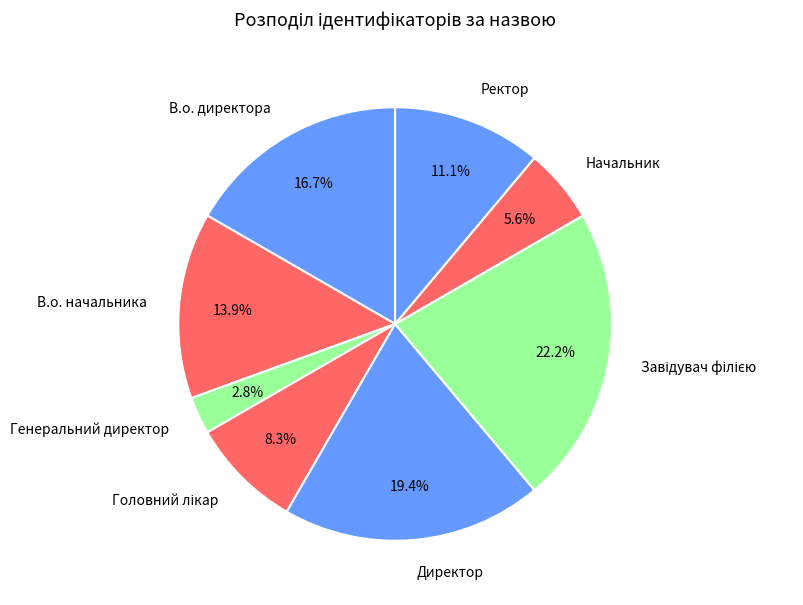

To the nearest percent, what is the difference between the largest and smallest slice percentages?

19%